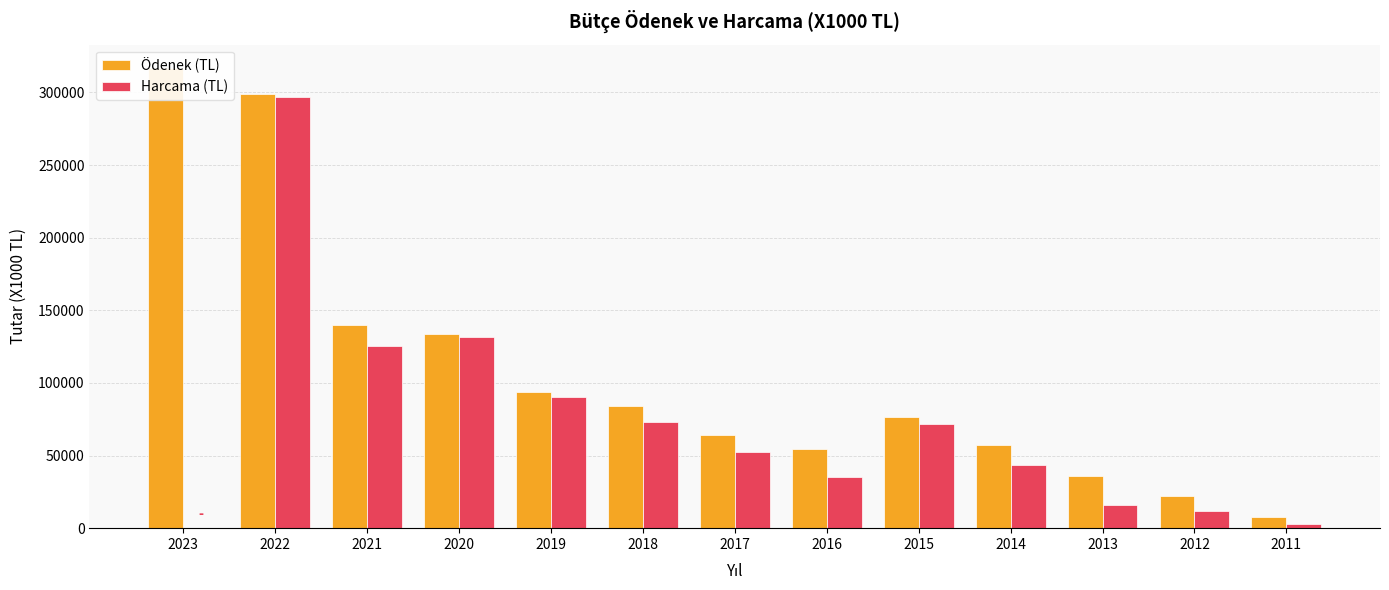

What is the maximum value shown in the chart?

317051